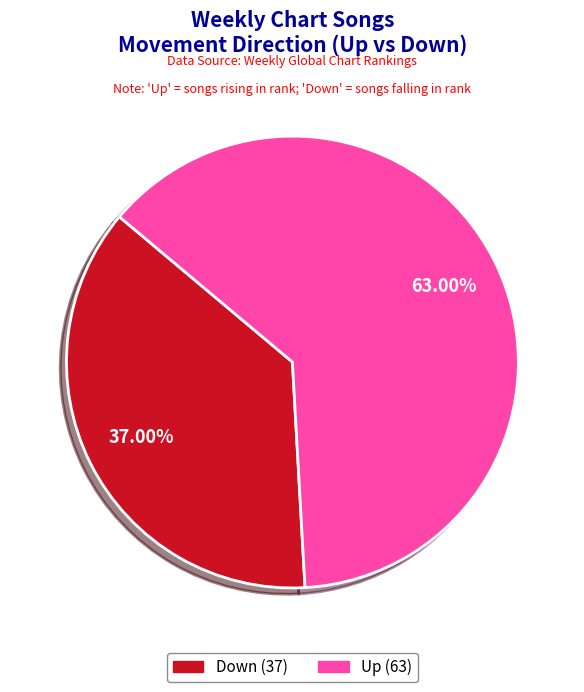

To the nearest percent, what is the average slice percentage?

50%